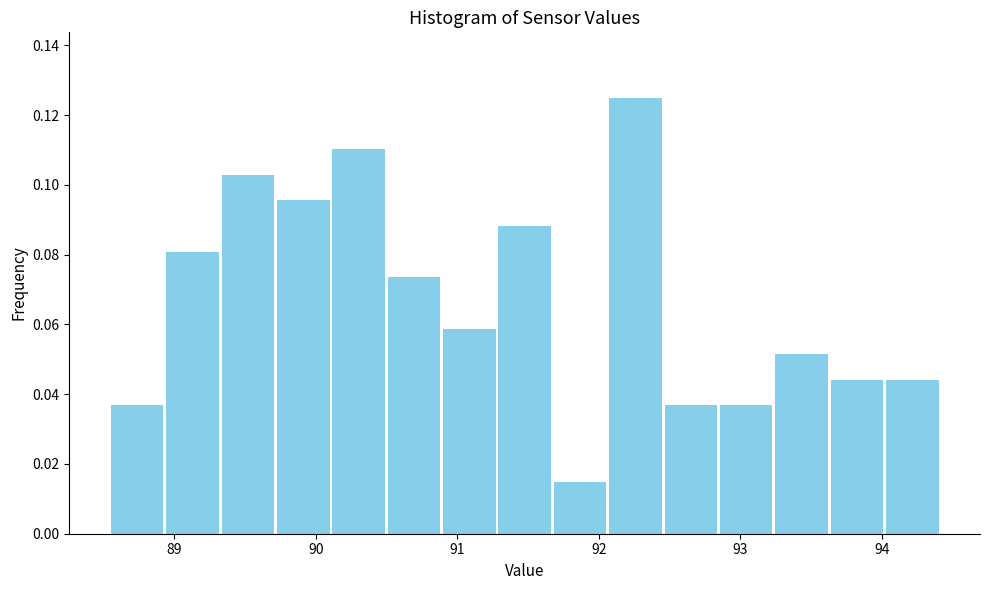

Around what value on the x-axis is the tallest bar? Give the approximate position of its centre, as read against the axis.

92.3